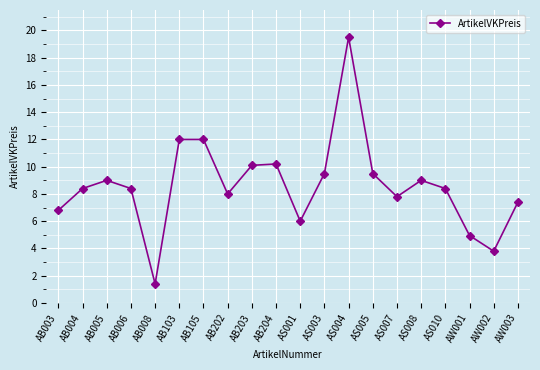

Reading left to right, list all the values displayed in this chart.

6.8	8.4	9.0	8.4	1.4	12.0	12.0	8.0	10.1	10.2	6.0	9.5	19.5	9.5	7.8	9.0	8.4	5.0	3.8	7.4